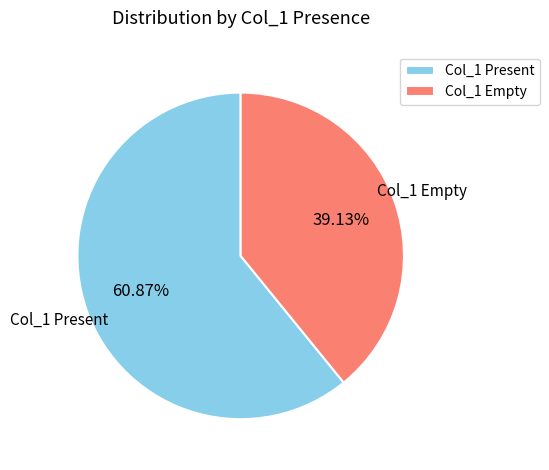

Rank the categories by value from highest to lowest.

Col_1 Present, Col_1 Empty